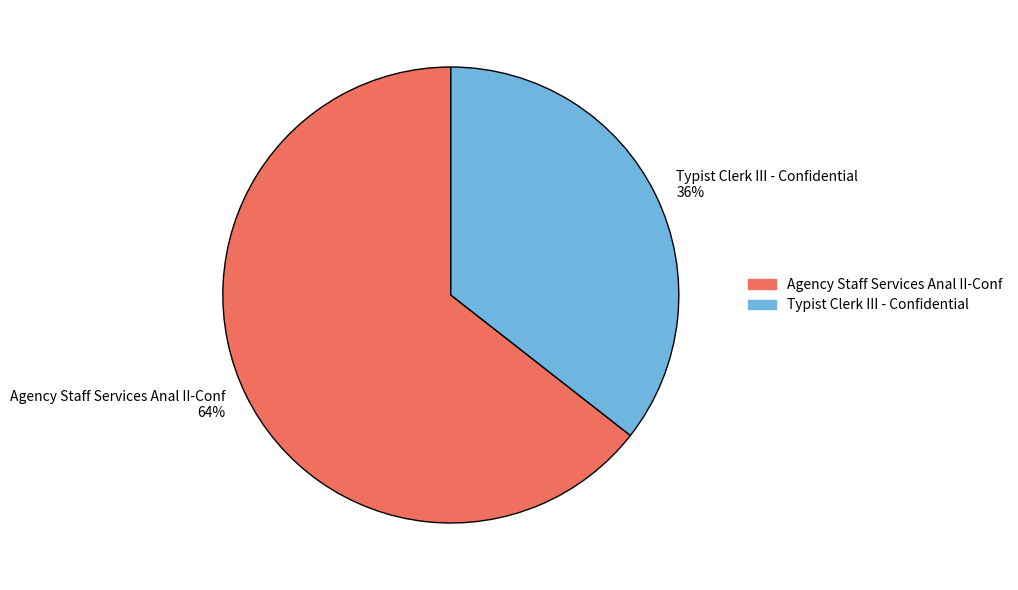

To the nearest percent, what is the combined percentage of Agency Staff Services Anal II-Conf and Typist Clerk III - Confidential?

100%